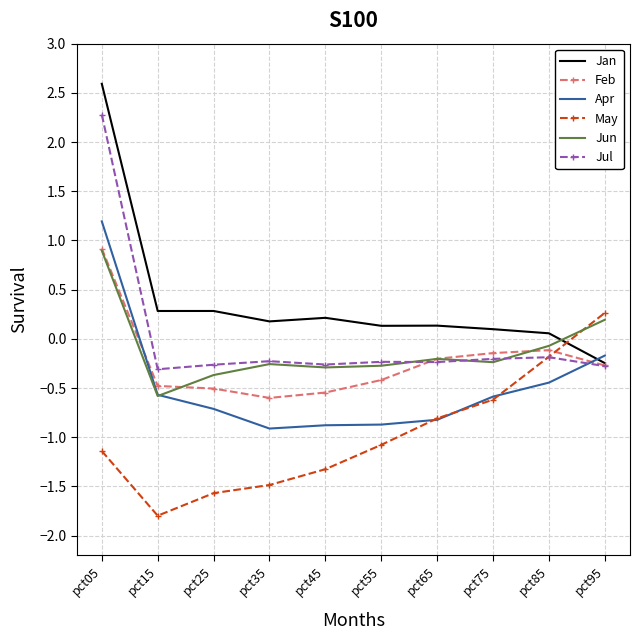

Which category has the lowest value in the Jun series?

pct15